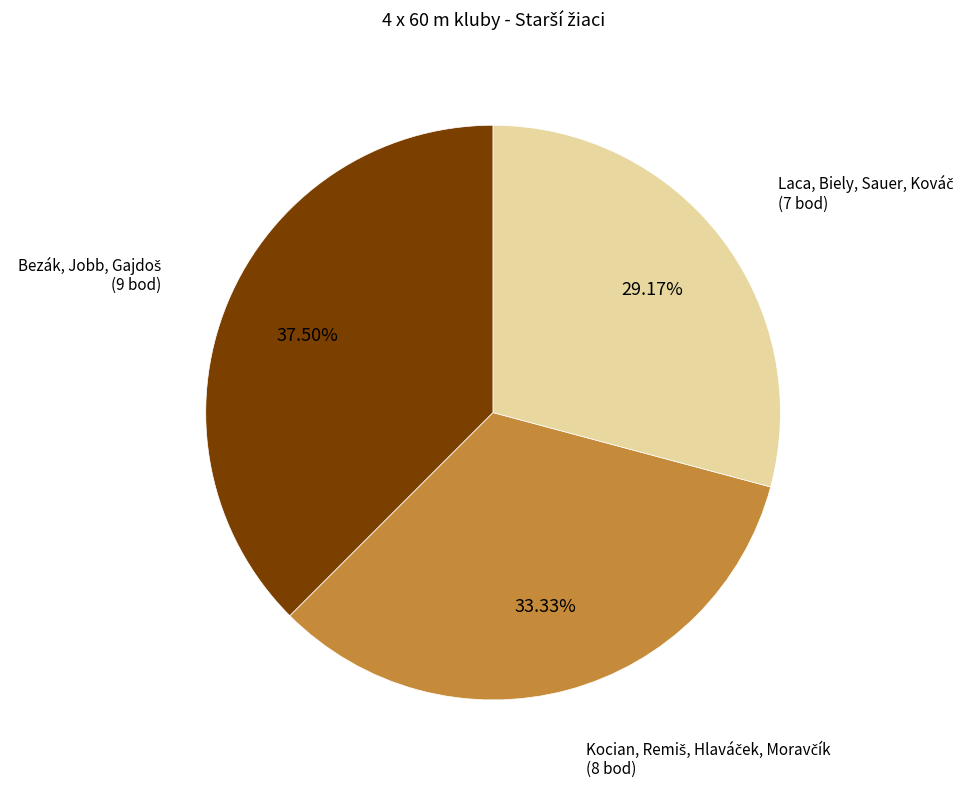

Is there any slice that represents more than half of the pie?

No